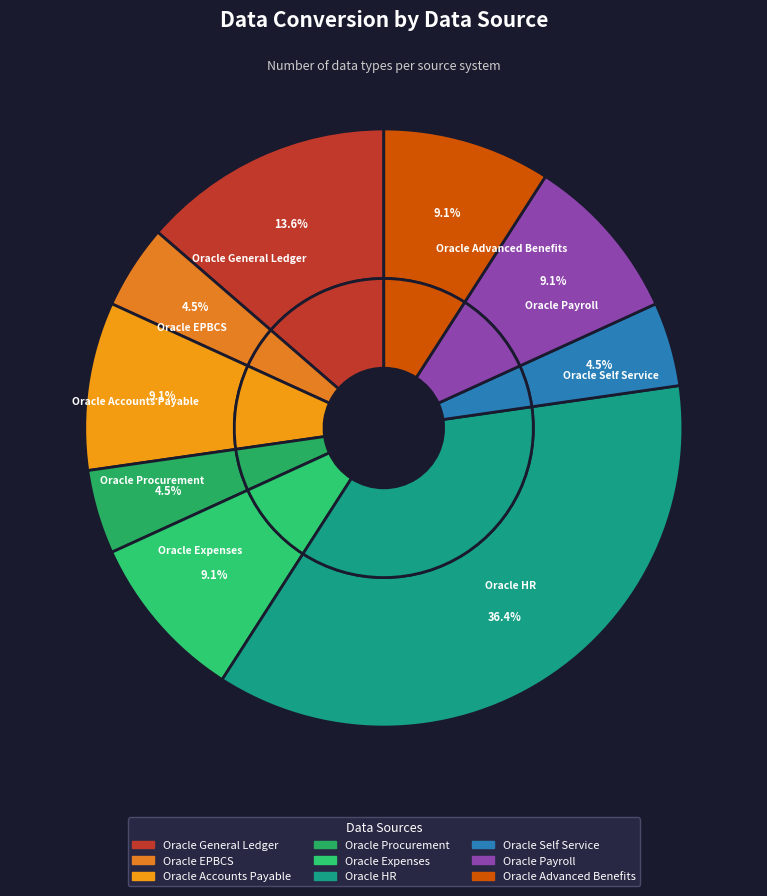

Which has a higher value, Oracle Accounts Payable or Oracle Advanced Benefits?

Oracle Accounts Payable